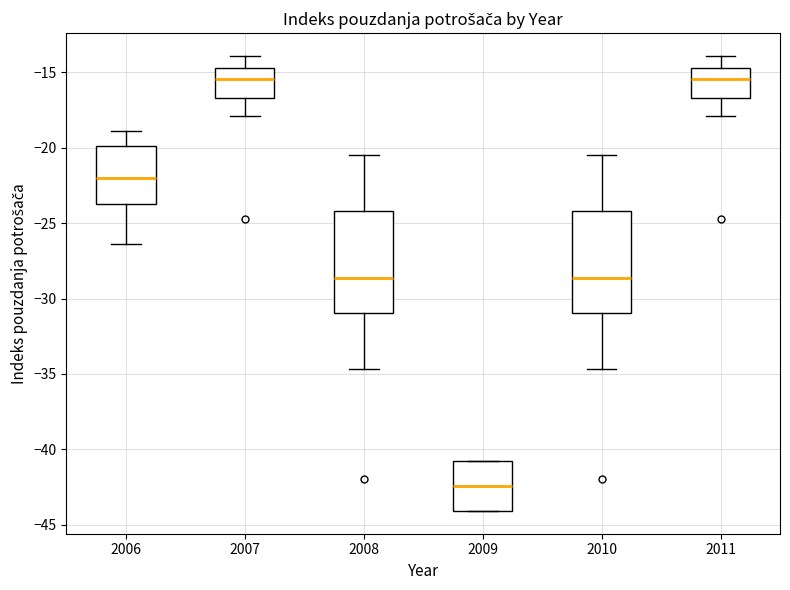

Reading left to right, transcribe this box plot: for each box, give where its median line is, the range the box spans, and where its two whiskers end, as read against the y-axis. The values are not printed on the chart, so give them approximately, as read against the axis.

2006: median -22.0, box -23.5 to -20.0, whiskers -26.5 to -19.0
2007: median -15.5, box -16.5 to -14.5, whiskers -18.0 to -14.0
2008: median -28.5, box -31.0 to -24.0, whiskers -34.5 to -20.5
2009: median -42.5, box -44.0 to -41.0, whiskers -44.0 to -41.0
2010: median -28.5, box -31.0 to -24.0, whiskers -34.5 to -20.5
2011: median -15.5, box -16.5 to -14.5, whiskers -18.0 to -14.0